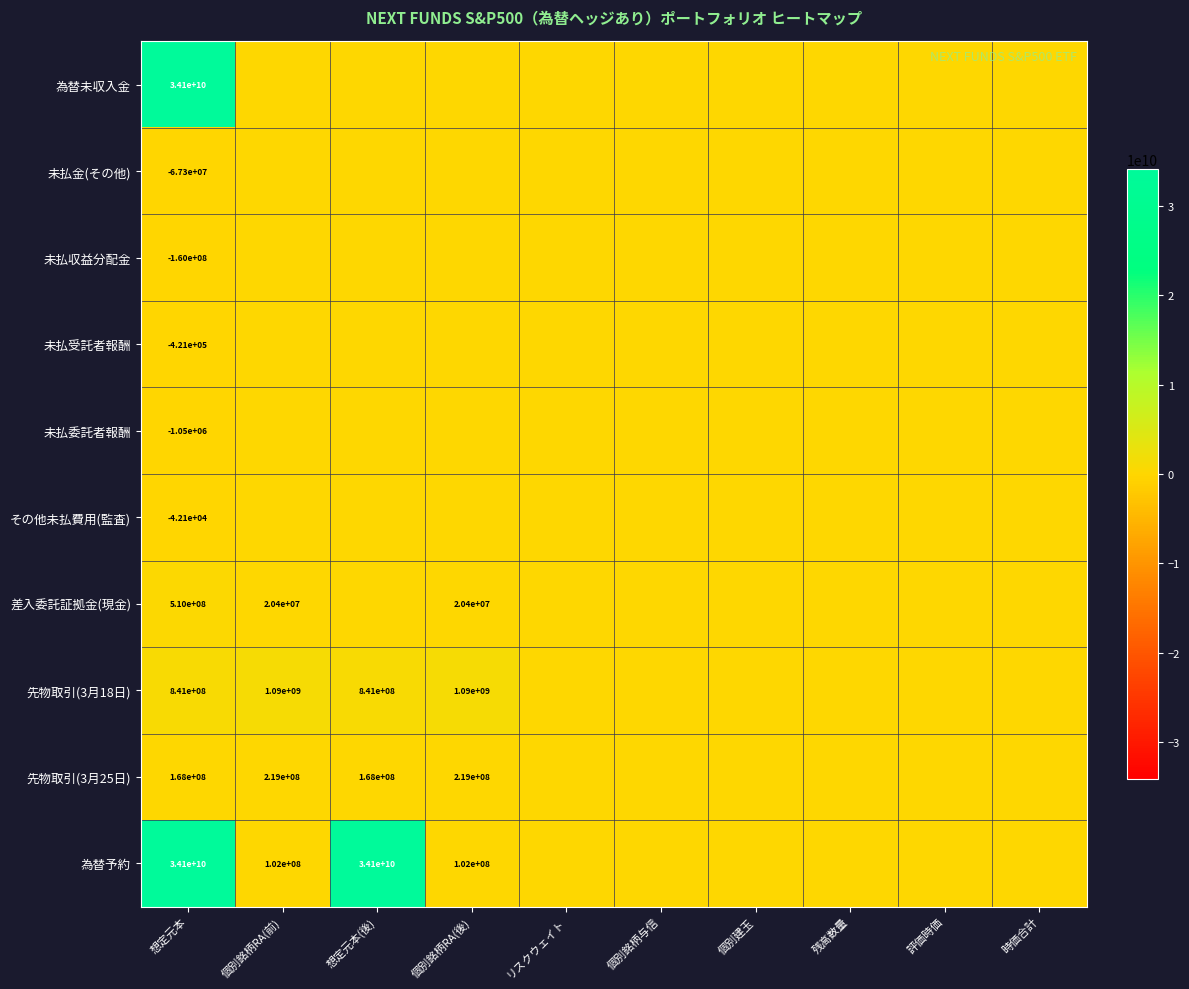

At which category is the sum across all series the highest?

想定元本